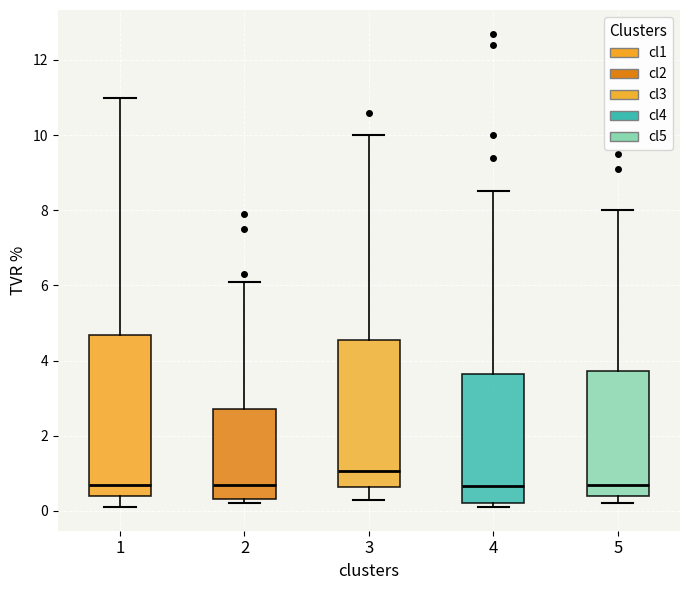

Reading left to right, transcribe this box plot: for each box, give where its median line is, the range the box spans, and where its two whiskers end, as read against the y-axis. The values are not printed on the chart, so give them approximately, as read against the axis.

1: median 0.8, box 0.4 to 4.6, whiskers 0.2 to 11.0
2: median 0.8, box 0.4 to 2.8, whiskers 0.2 to 6.2
3: median 1.0, box 0.6 to 4.6, whiskers 0.4 to 10.0
4: median 0.6, box 0.2 to 3.6, whiskers 0.2 (just below the box's lower edge) to 8.6
5: median 0.8, box 0.4 to 3.8, whiskers 0.2 to 8.0